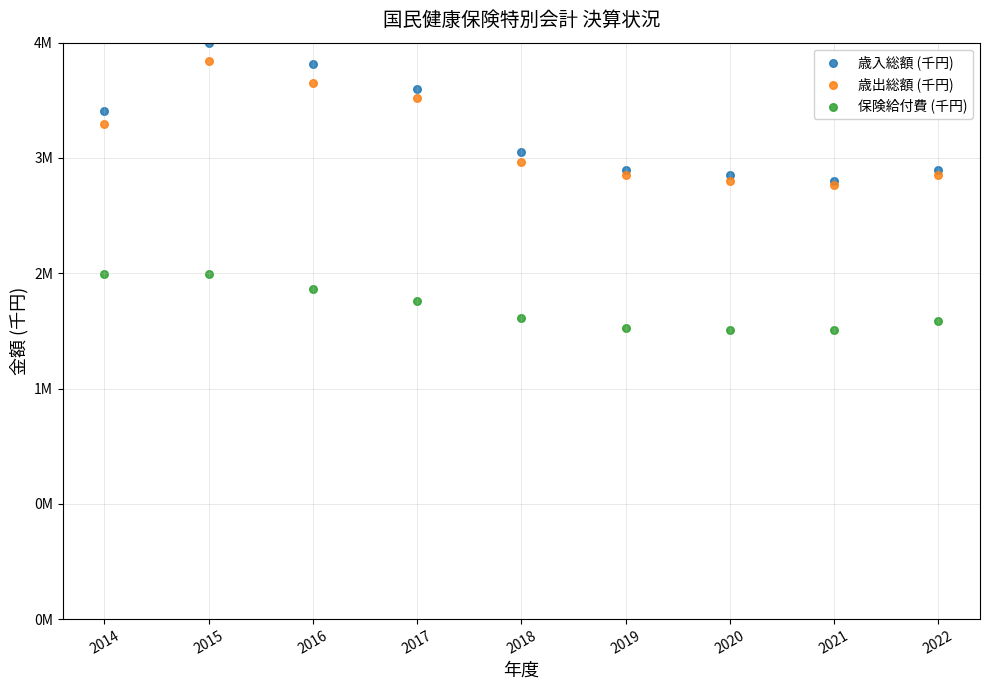

Which series has the widest spread of Y values?

歳入総額 (千円)